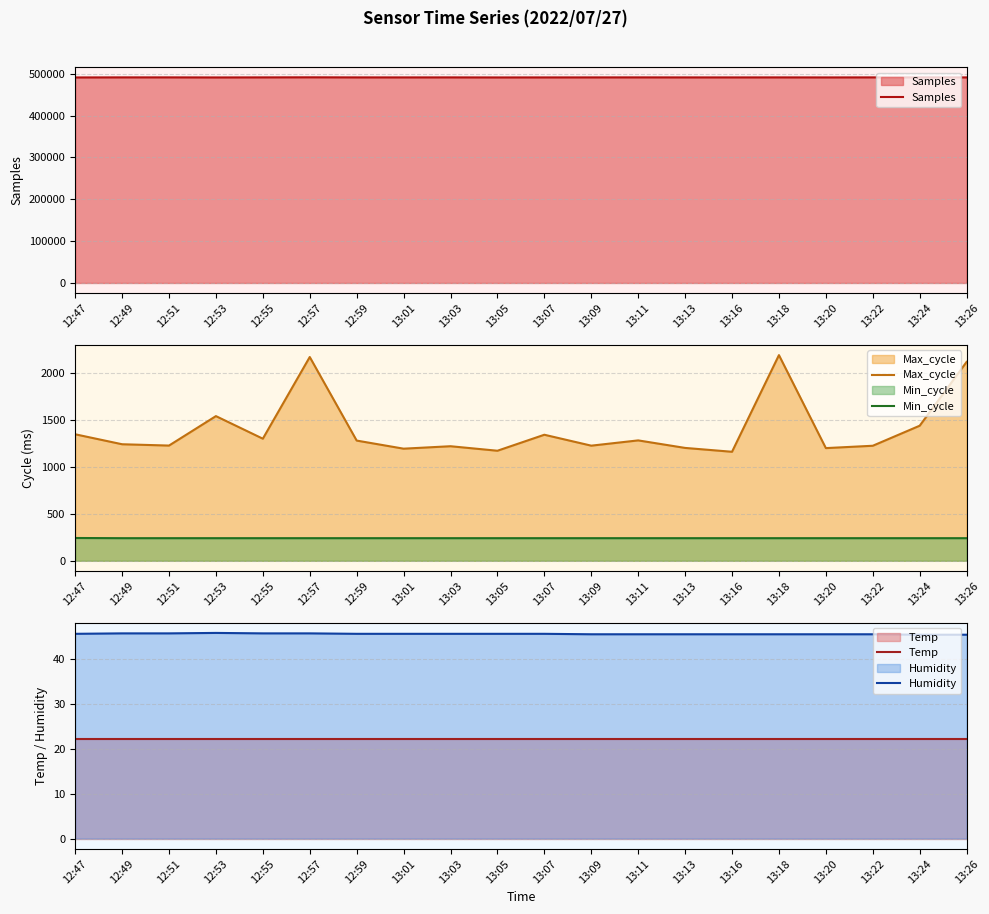

What position from the left is 13:05?

10